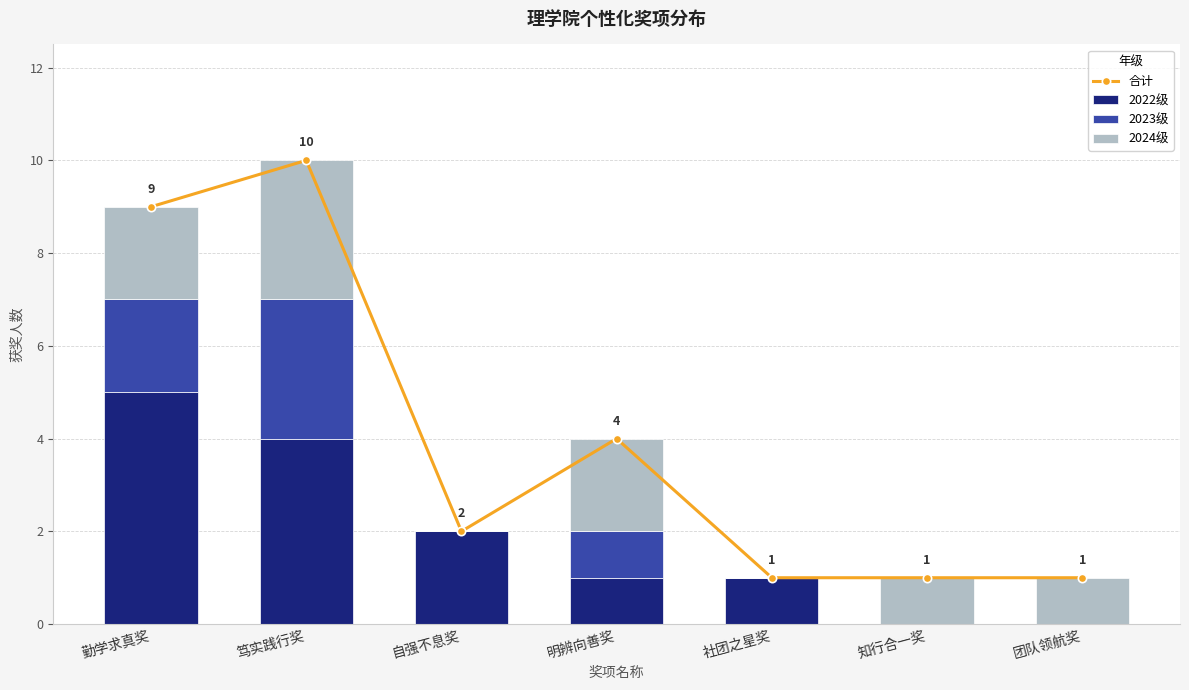

Is it true that 2024级 equals 0 at 社团之星奖?

True